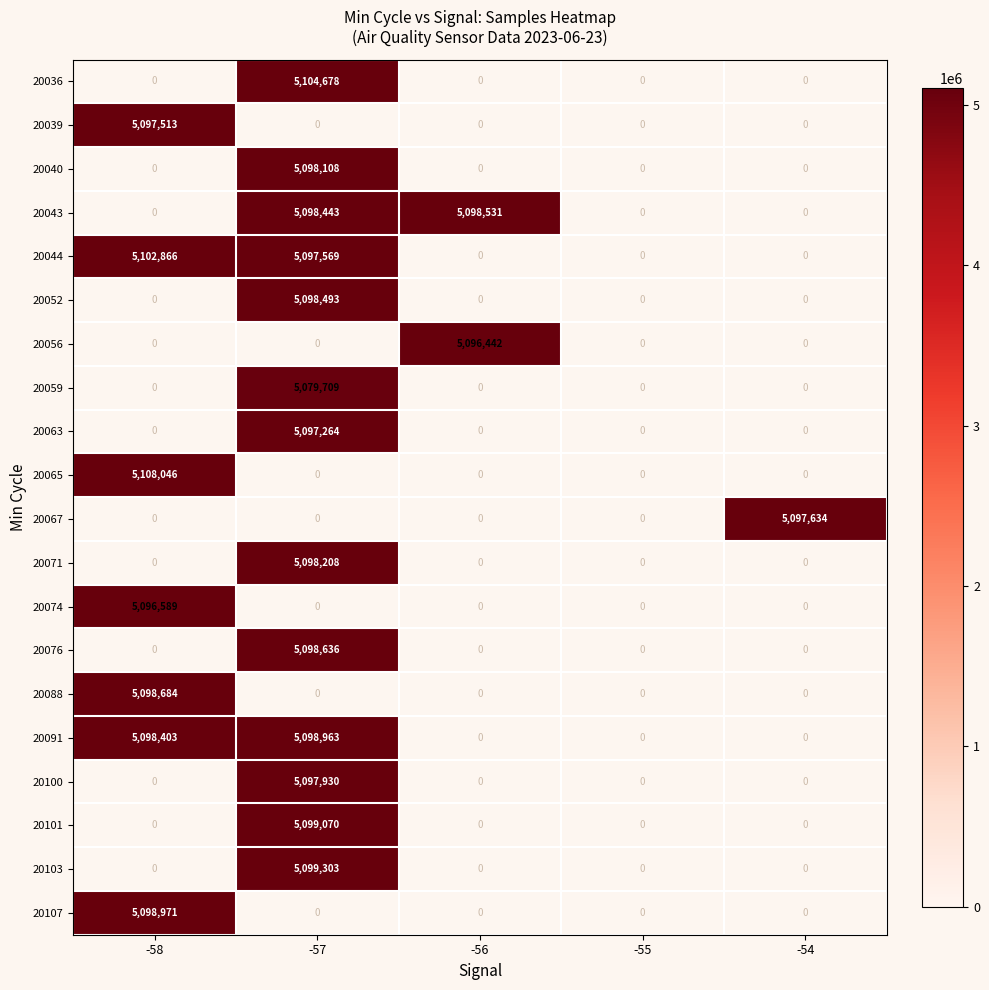

Rank the series by their maximum value, from lowest to highest.

20059, 20056, 20074, 20063, 20039, 20067, 20100, 20040, 20071, 20052, 20043, 20076, 20088, 20091, 20107, 20101, 20103, 20044, 20036, 20065